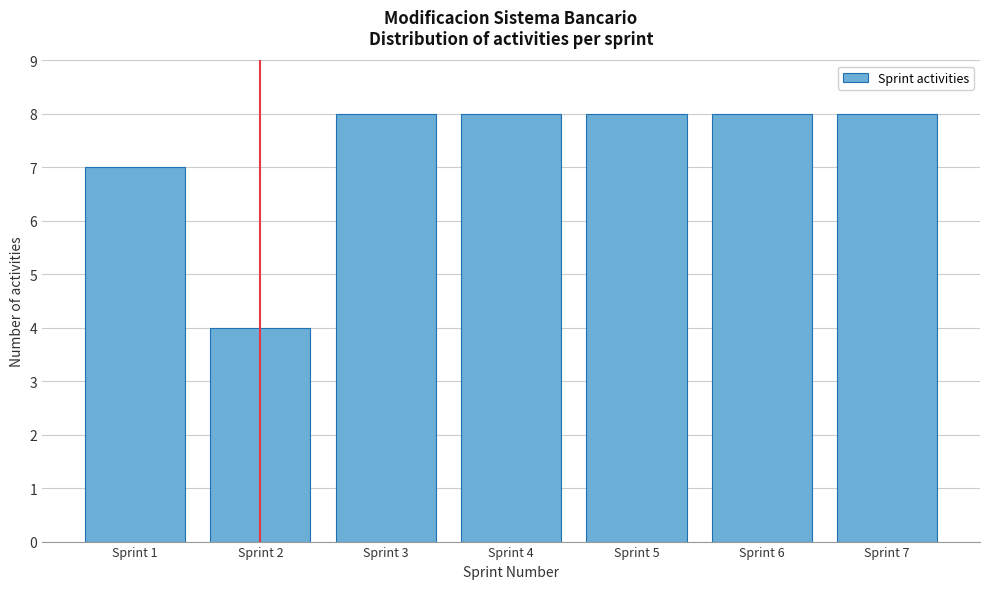

Reading right to left, extract all data points from this chart.

8	8	8	8	8	4	7